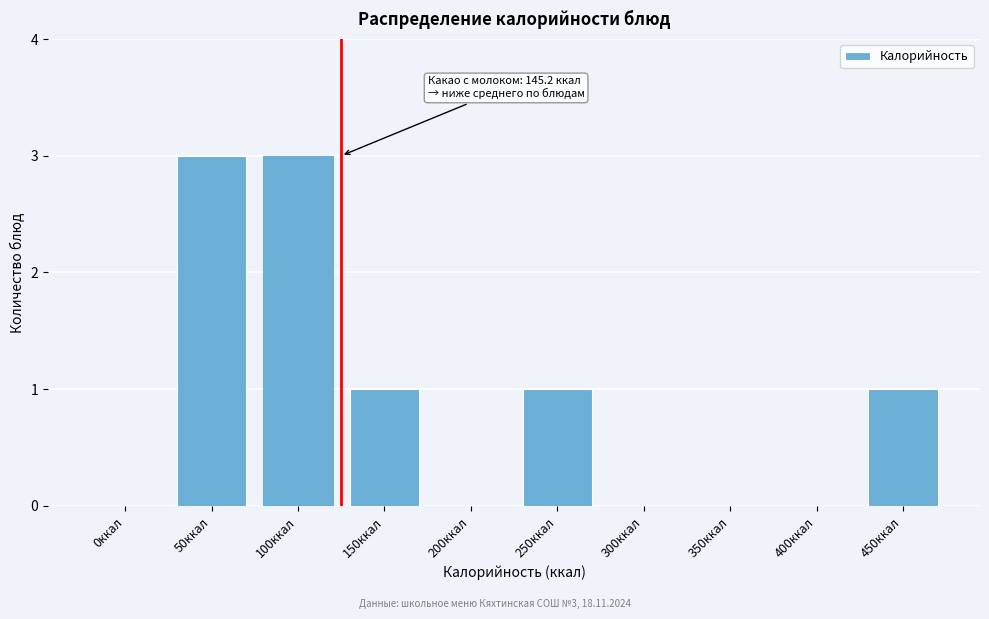

Reading right to left, transcribe all the data shown in this chart.

450ккал=1	400ккал=0	350ккал=0	300ккал=0	250ккал=1	200ккал=0	150ккал=1	100ккал=3	50ккал=3	0ккал=0